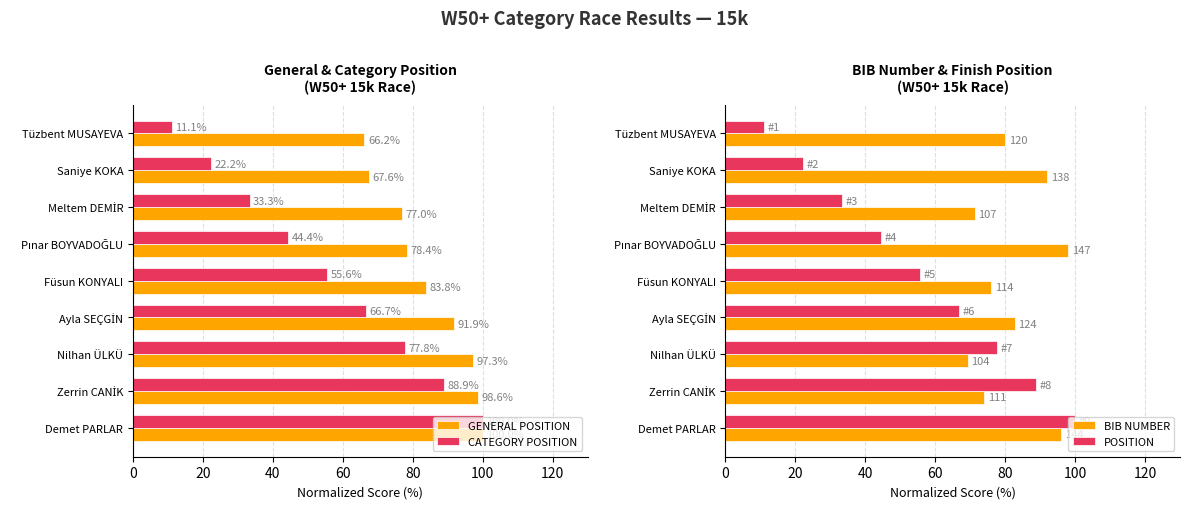

What is the difference between the maximum and minimum values in the GENERAL POSITION series?

33.8